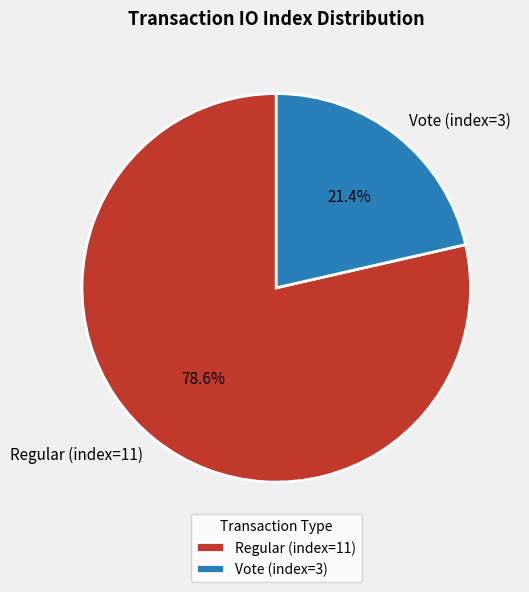

Combined, do Regular (index=11) and Vote (index=3) account for over 50%?

Yes